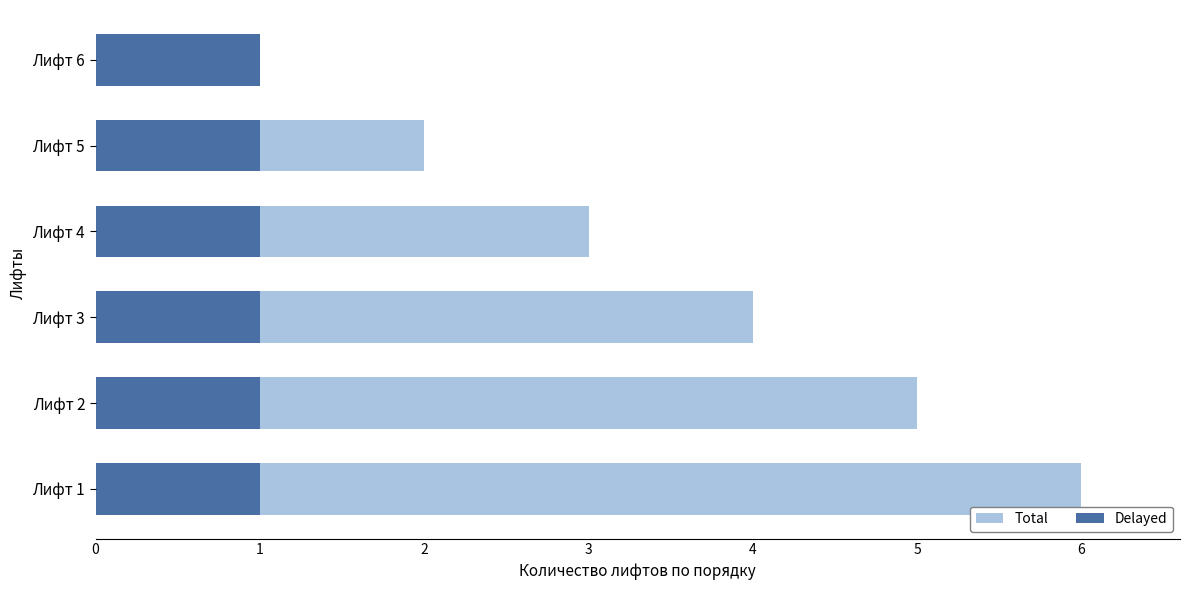

How many data points in Total are less than 4?

3